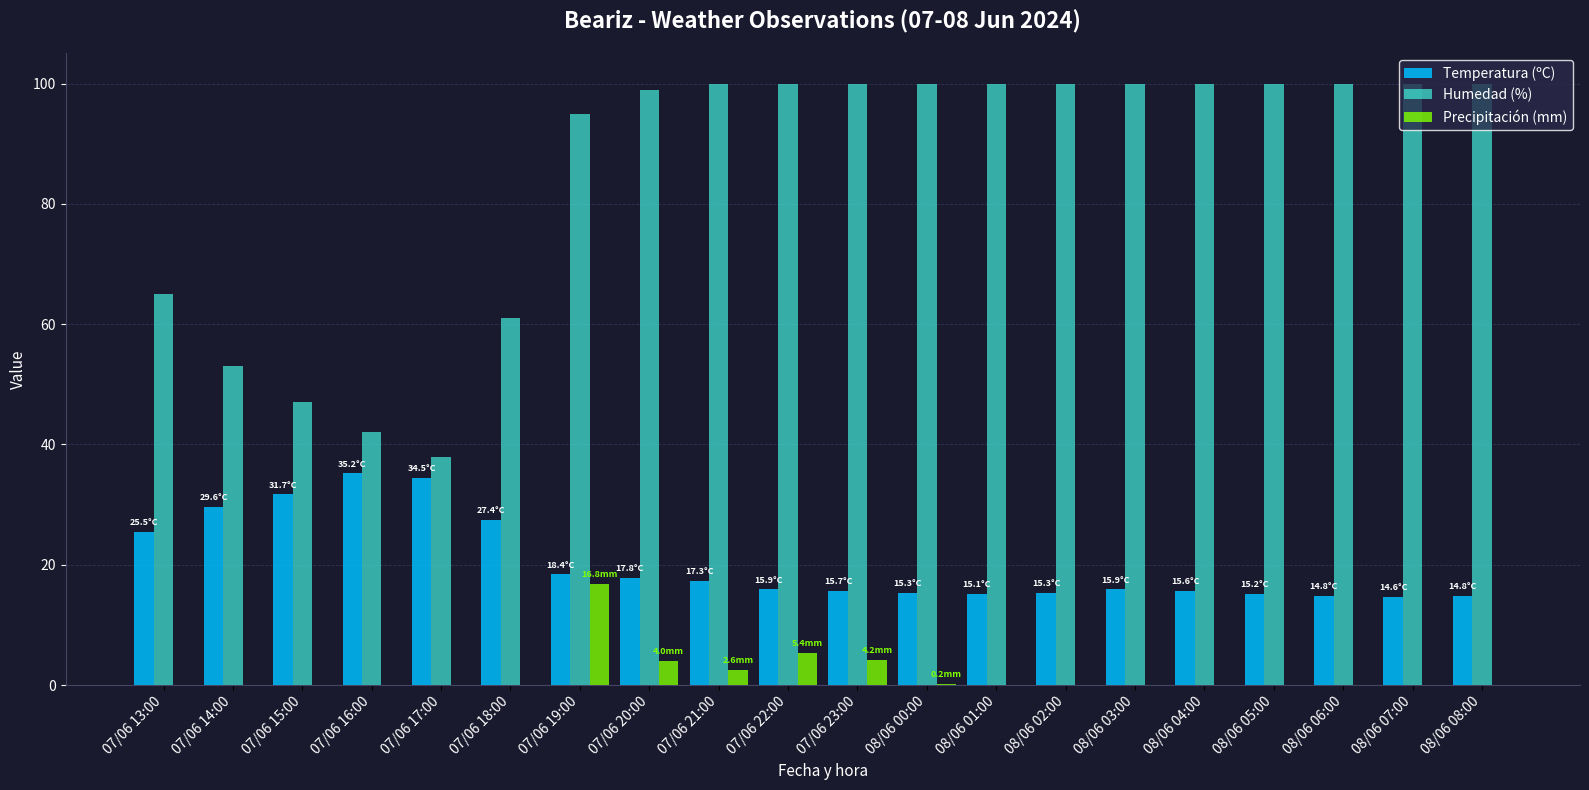

What is the total value across all series at 07/06 13:00?

90.5